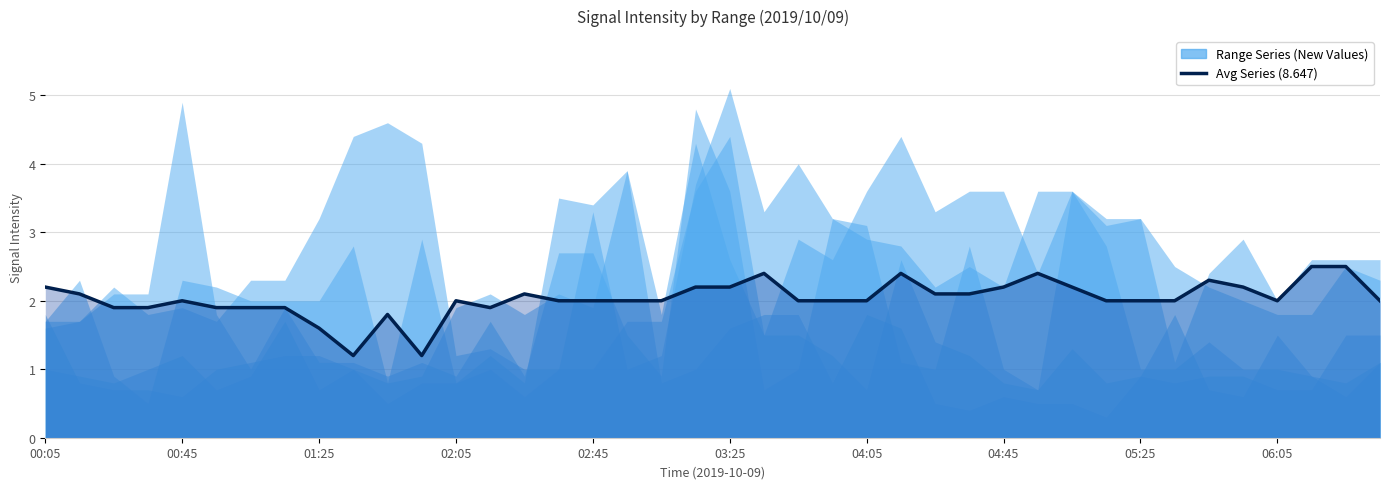

What is the smallest value displayed?

1.2